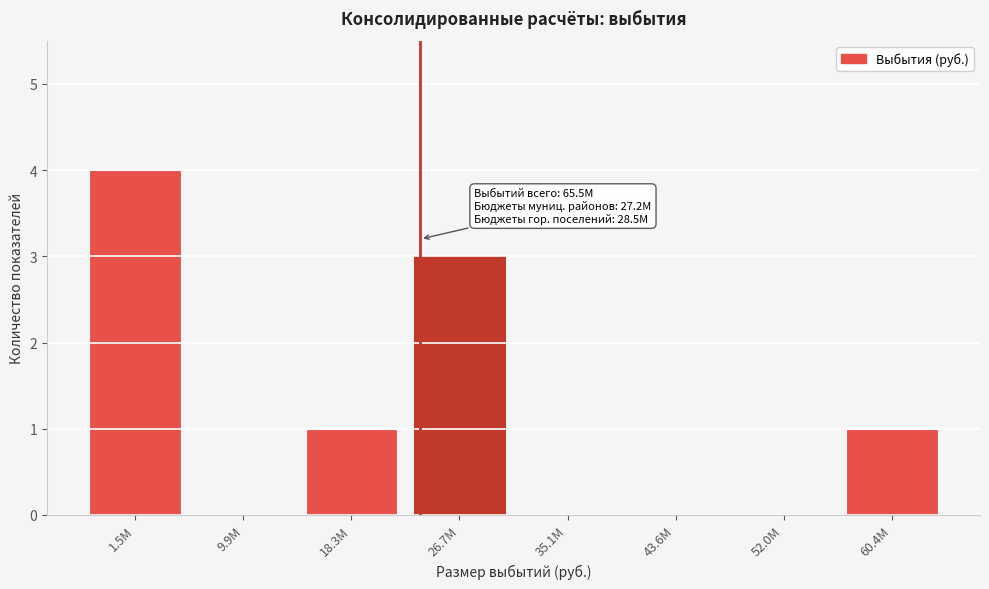

Reading left to right, extract all data points from this chart.

1.5M=4	9.9M=0	18.3M=1	26.7M=3	35.1M=0	43.6M=0	52.0M=0	60.4M=1